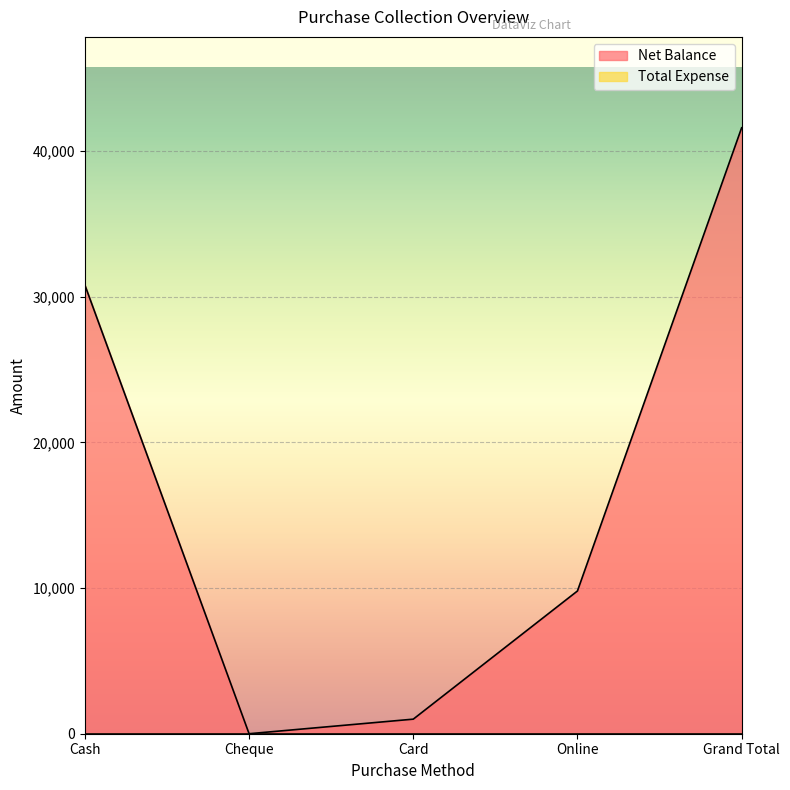

What is the difference between the second highest and minimum values?

30798